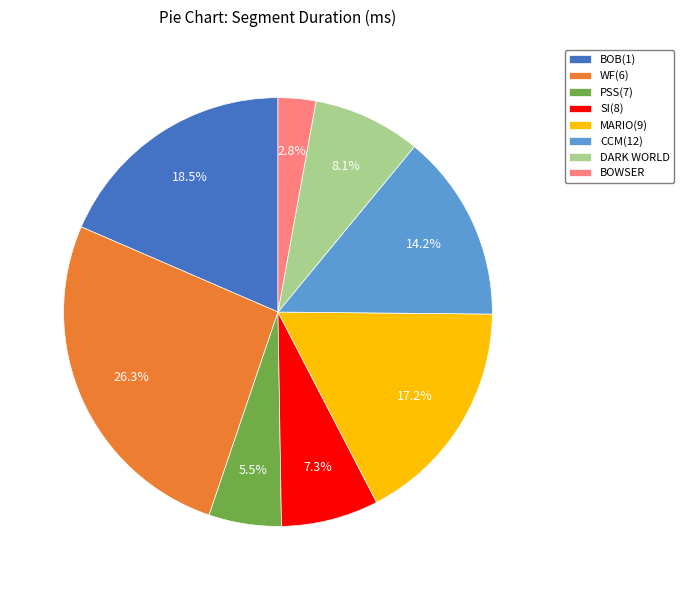

Which slice is the largest?

WF(6)